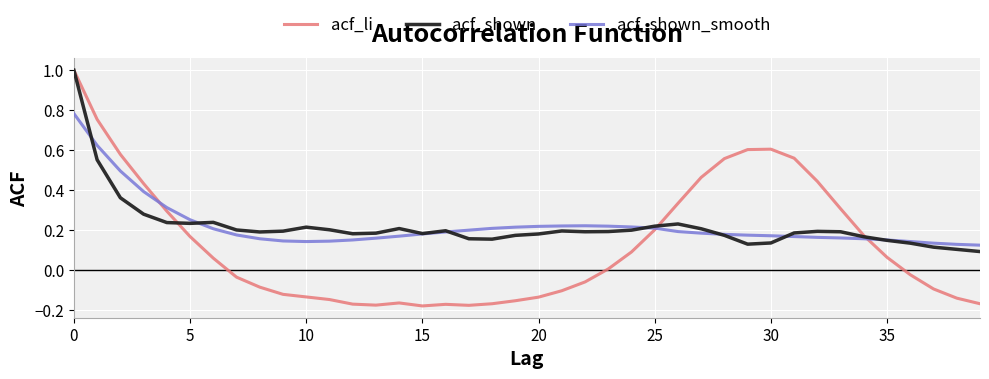

Which series has the widest spread of values?

acf_li